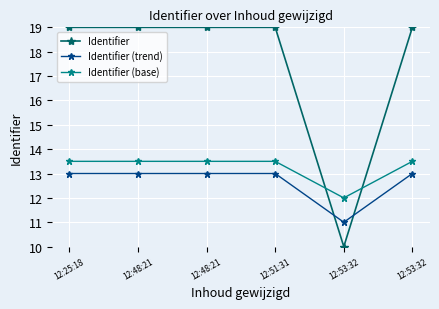

What is the greatest value displayed?

19.0